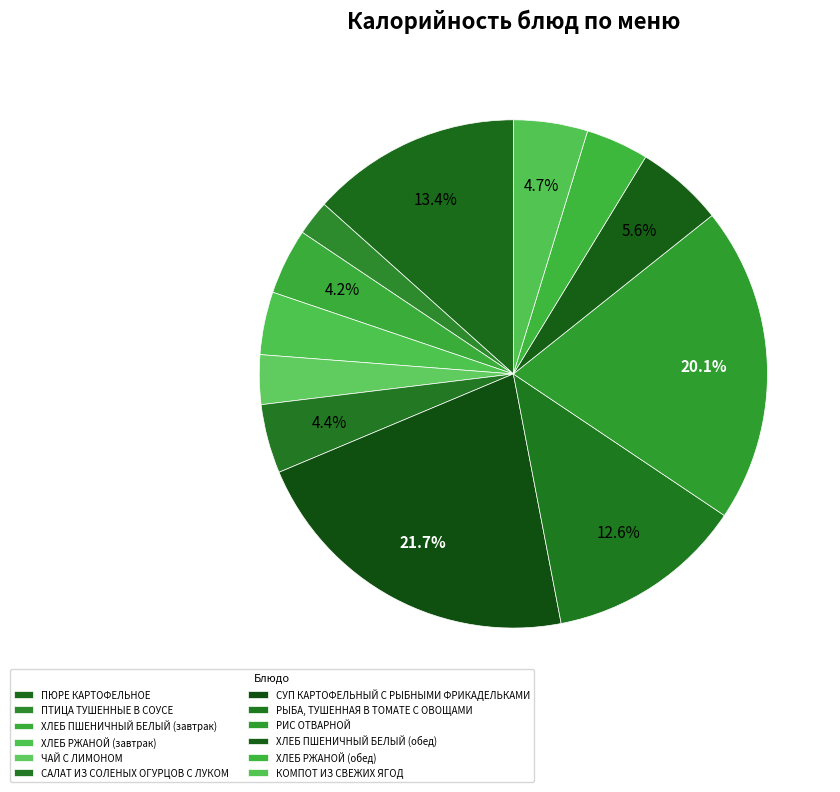

How many segments does this pie chart have?

12